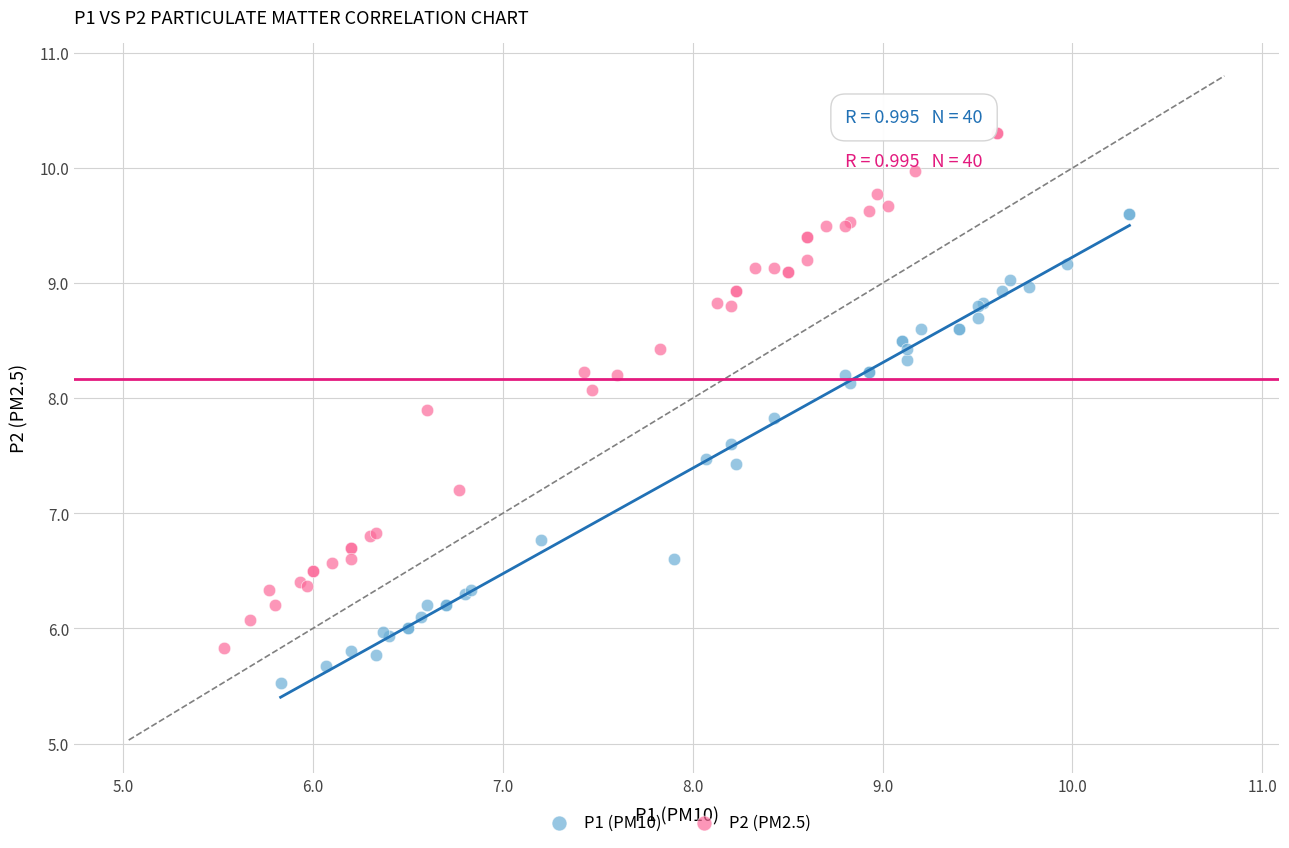

Which series contains the lowest Y value?

P1 (PM10)